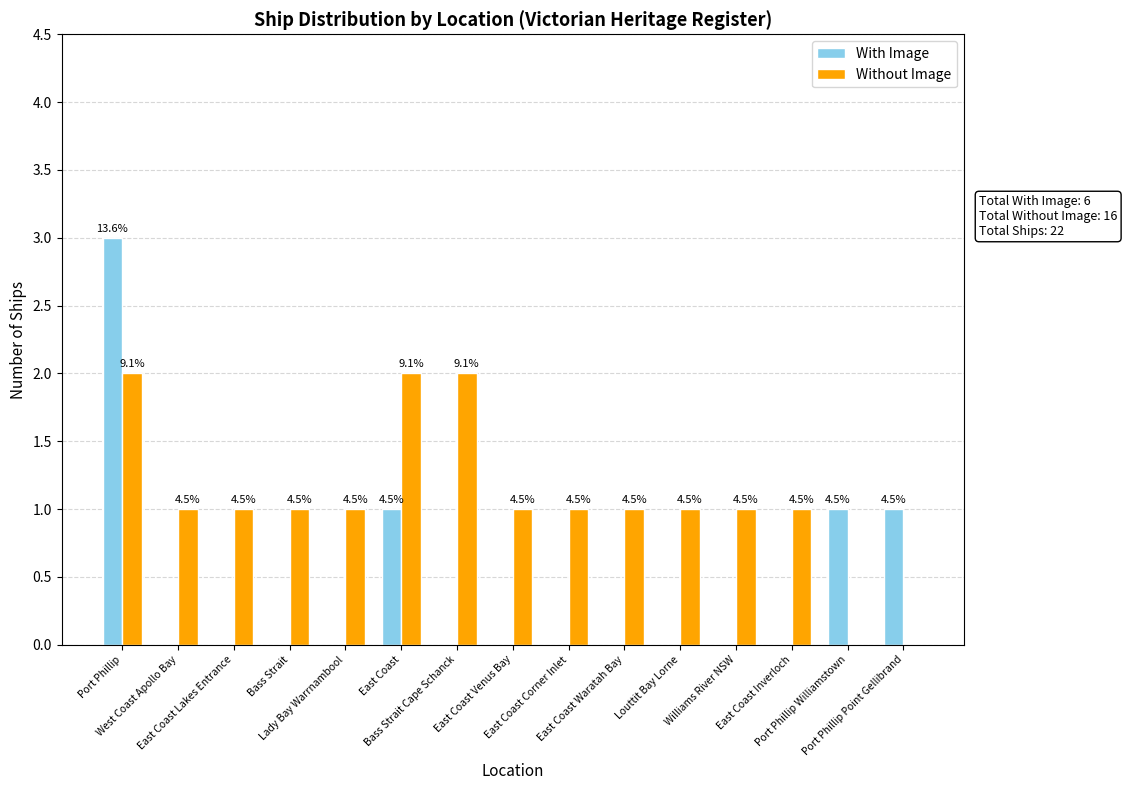

Reading right to left, list all the values displayed in this chart.

With Image: 1	1	0	0	0	0	0	0	0	1	0	0	0	0	3
Without Image: 0	0	1	1	1	1	1	1	2	2	1	1	1	1	2